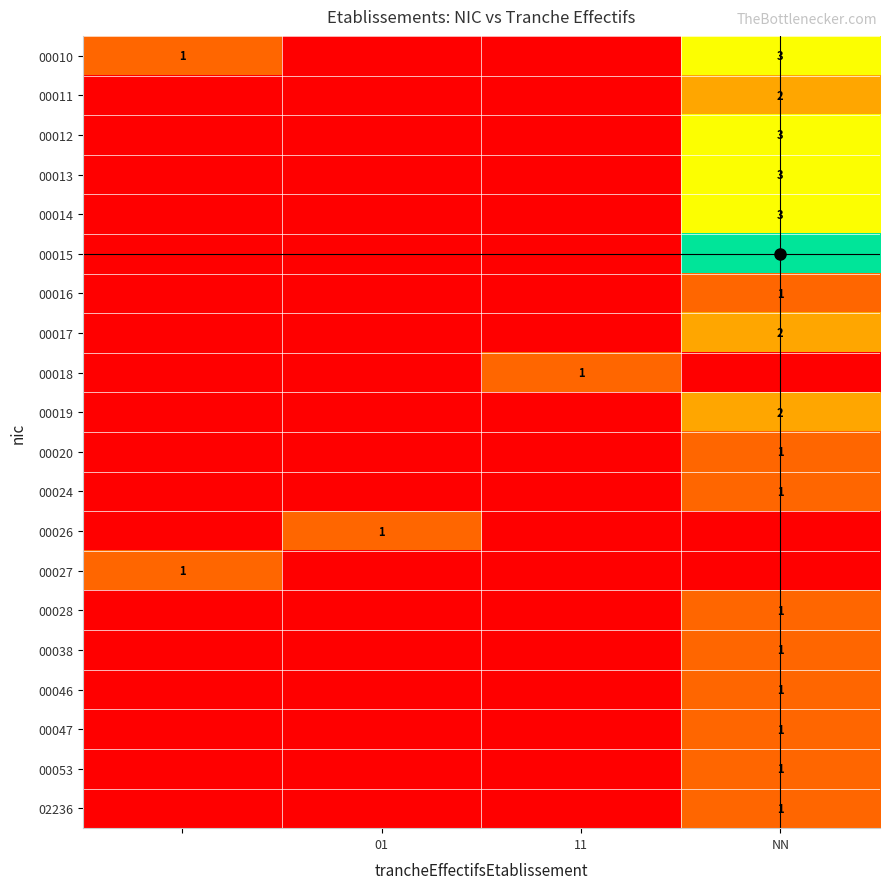

The 00026 series shows 1 at . True or false?

False